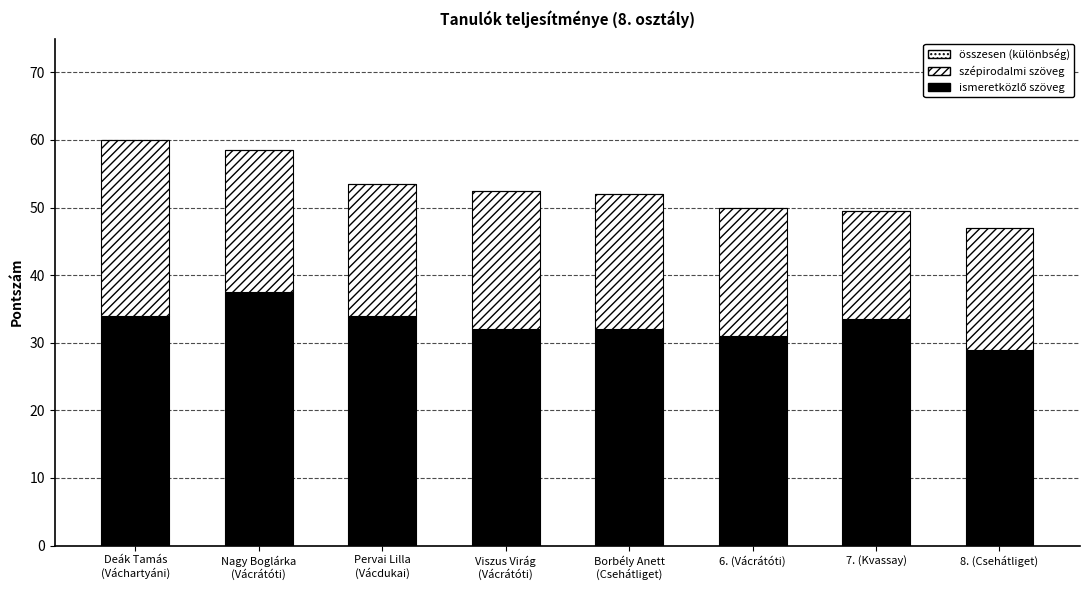

At which label is szépirodalmi szöveg closest to 21?

Nagy Boglárka
(Vácrátóti)